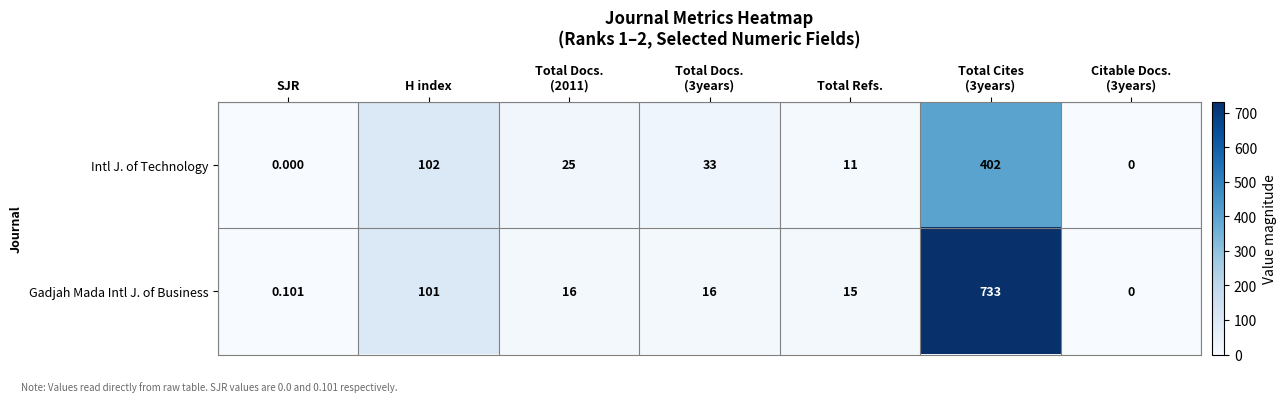

At which label does Intl J. of Technology first exceed 25?

H index